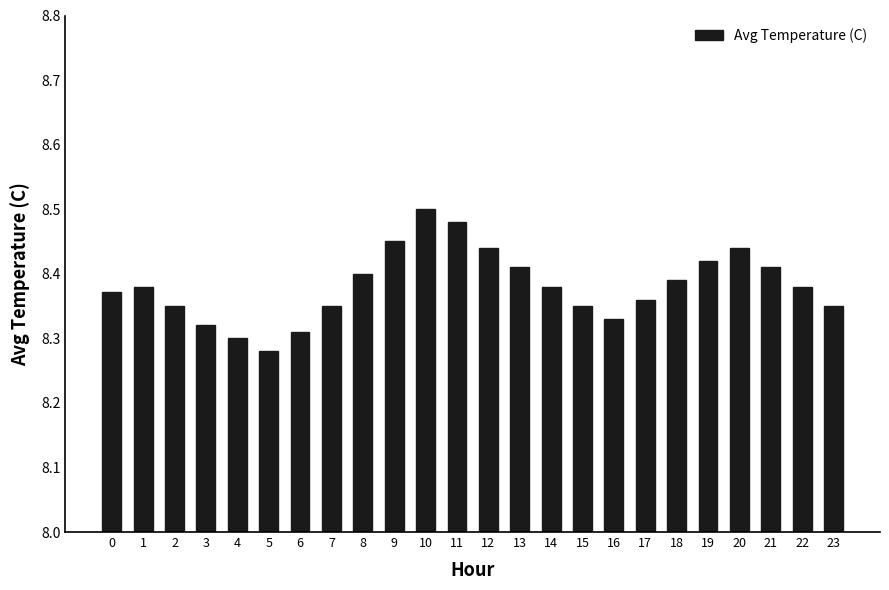

Which category has the highest value across all series?

10